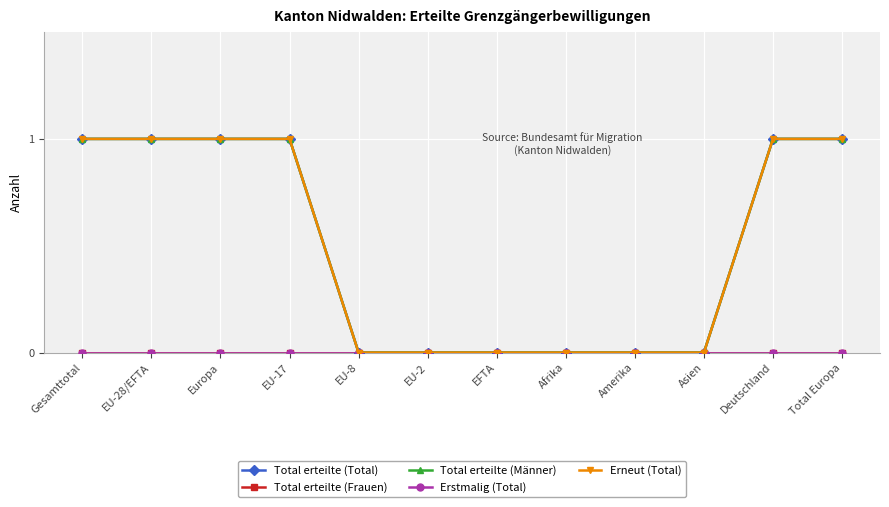

Does the chart have visible grid lines?

Yes